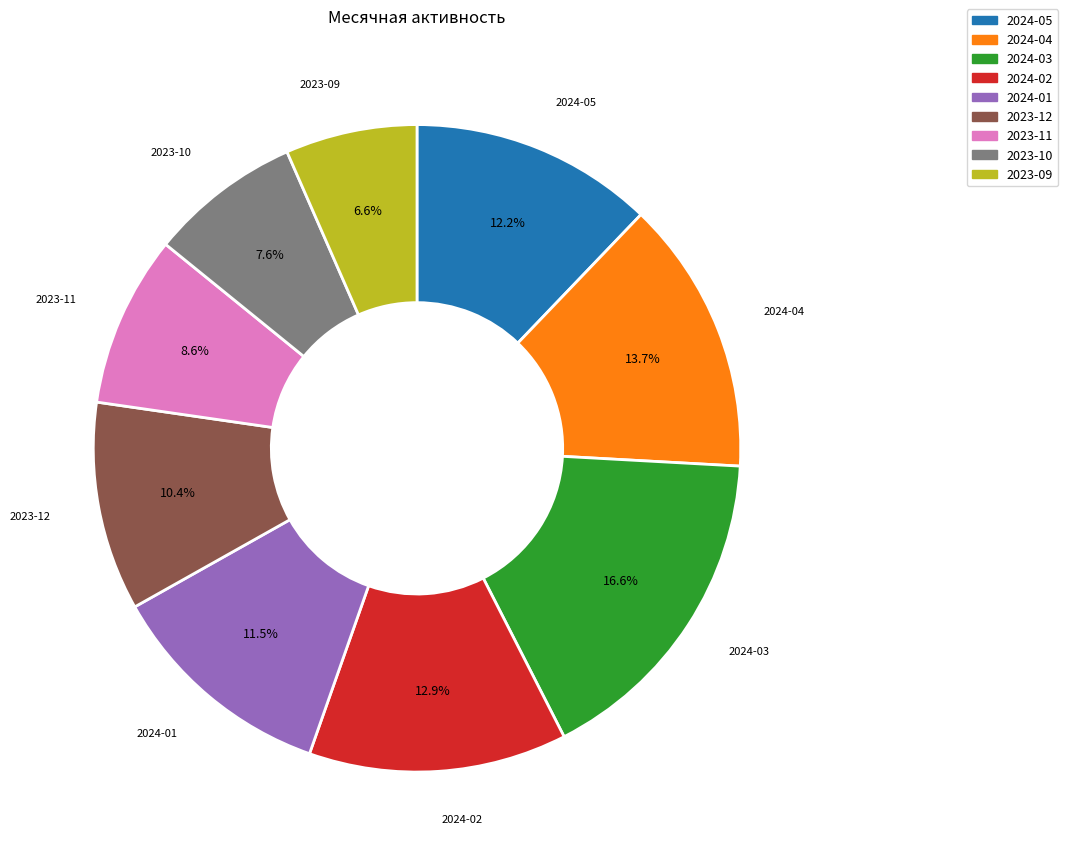

What is the ratio of the value at 2023-10 to the value at 2023-11?

0.9